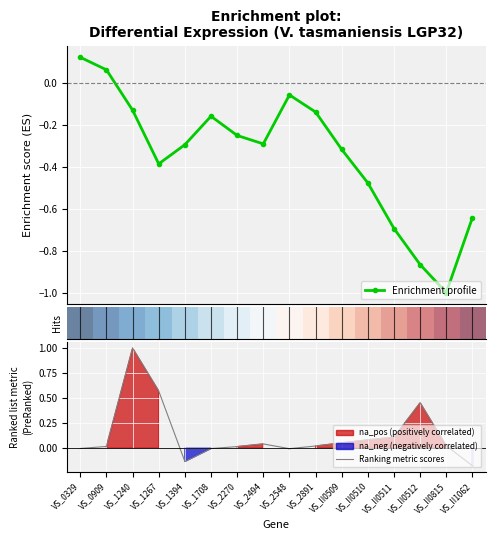

True or false: Enrichment profile has more than 2 interior local peaks.

False